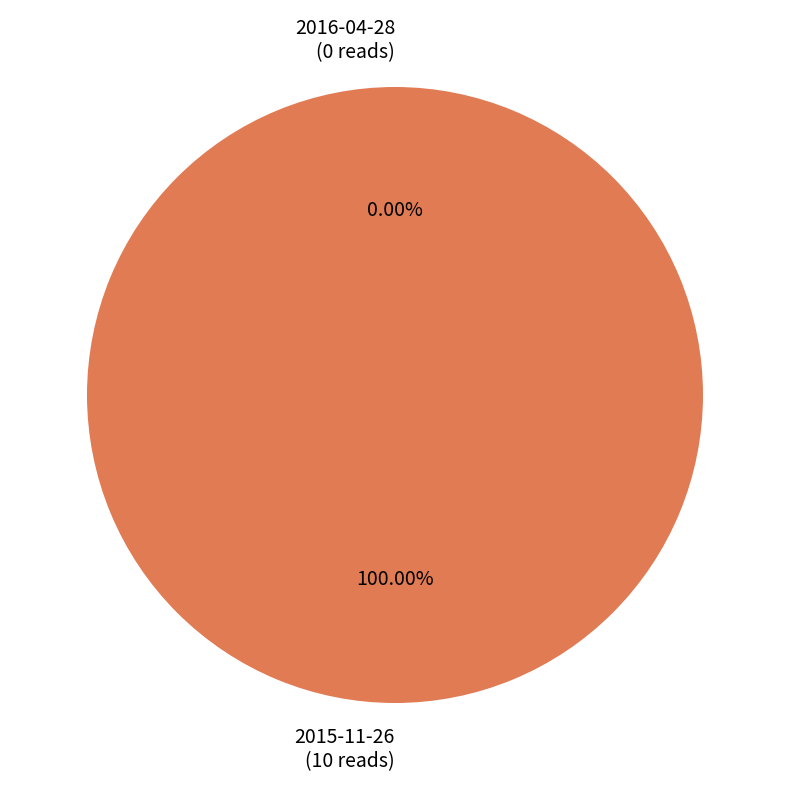

The 2015-11-26 slice represents 93% of the pie. True or false?

False